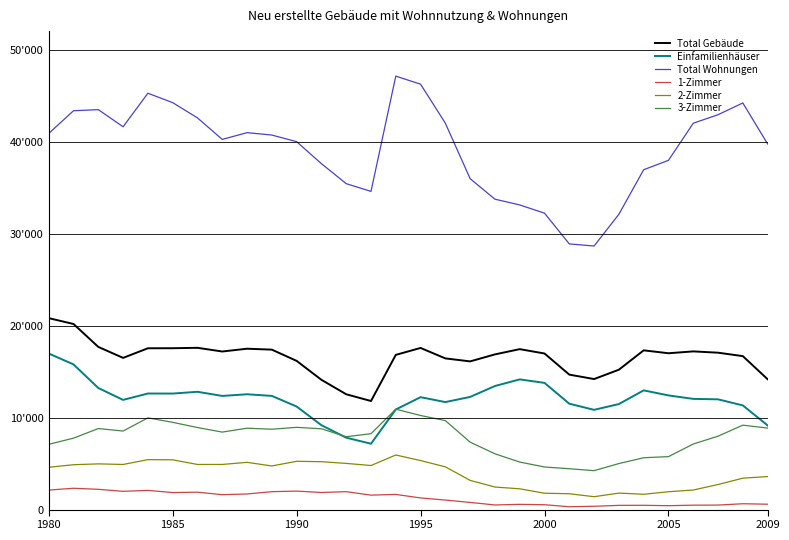

Which category has the highest value in the Total Gebäude series?

1980